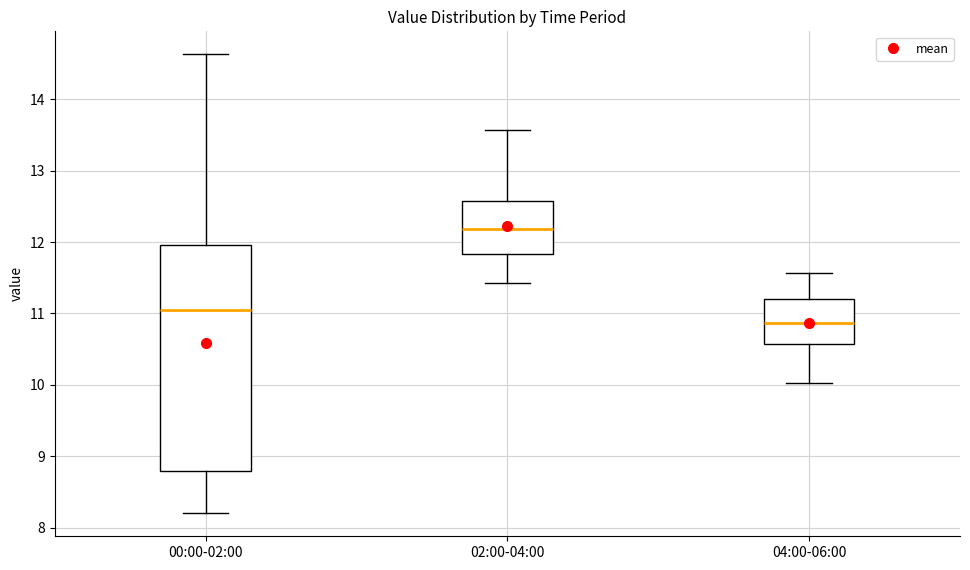

Where does the lower whisker of the box for 00:00-02:00 end on the y-axis? The values are not printed on the chart, so give them approximately, as read against the axis.

8.2